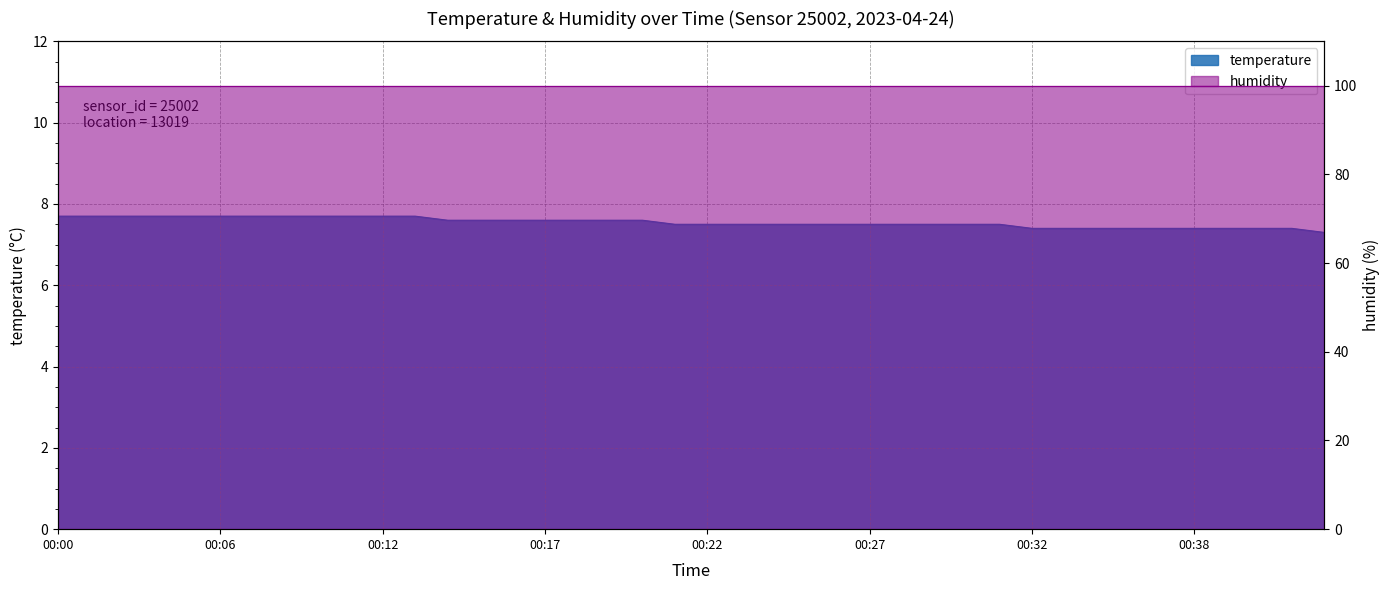

Rank the categories by value from highest to lowest.

00:00, 00:01, 00:02, 00:04, 00:05, 00:06, 00:07, 00:08, 00:09, 00:11, 00:12, 00:13, 00:14, 00:15, 00:16, 00:17, 00:18, 00:19, 00:20, 00:21, 00:22, 00:23, 00:24, 00:25, 00:26, 00:27, 00:28, 00:29, 00:30, 00:31, 00:32, 00:33, 00:34, 00:35, 00:37, 00:38, 00:39, 00:40, 00:41, 00:42